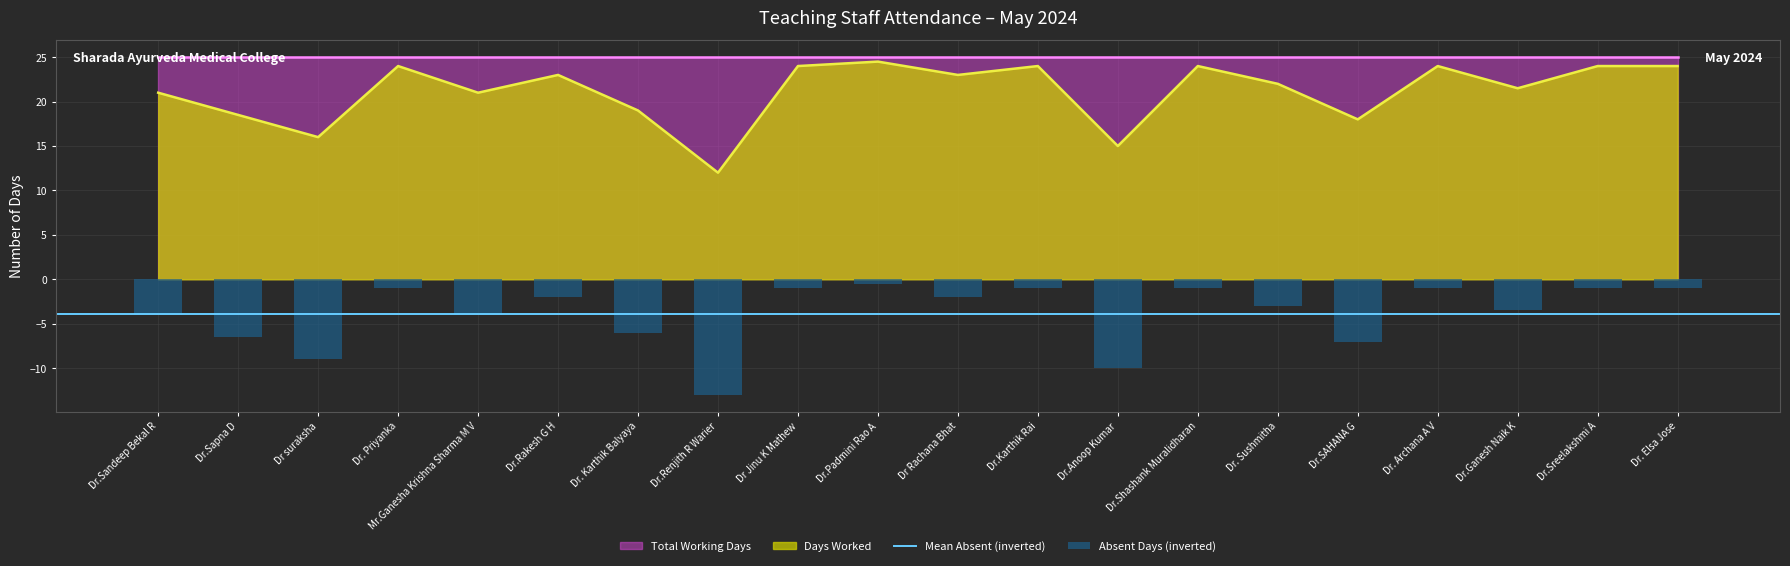

Reading left to right, extract all data points from this chart.

Dr.Sandeep Bekal R=21.0	Dr.Sapna D=18.5	Dr suraksha=16.0	Dr. Priyanka=24.0	Mr.Ganesha Krishna Sharma M V=21.0	Dr.Rakesh G H=23.0	Dr. Karthik Balyaya=19.0	Dr.Renjith R Warier=12.0	Dr Jinu K Mathew=24.0	Dr.Padmini Rao A=24.5	Dr Rachana Bhat=23.0	Dr.Karthik Rai=24.0	Dr.Anoop Kumar=15.0	Dr.Shashank Muralidharan=24.0	Dr. Sushmitha=22.0	Dr.SAHANA G=18.0	Dr. Archana A V=24.0	Dr.Ganesh Naik K=21.5	Dr.Sreelakshmi A=24.0	Dr. Elsa Jose=24.0